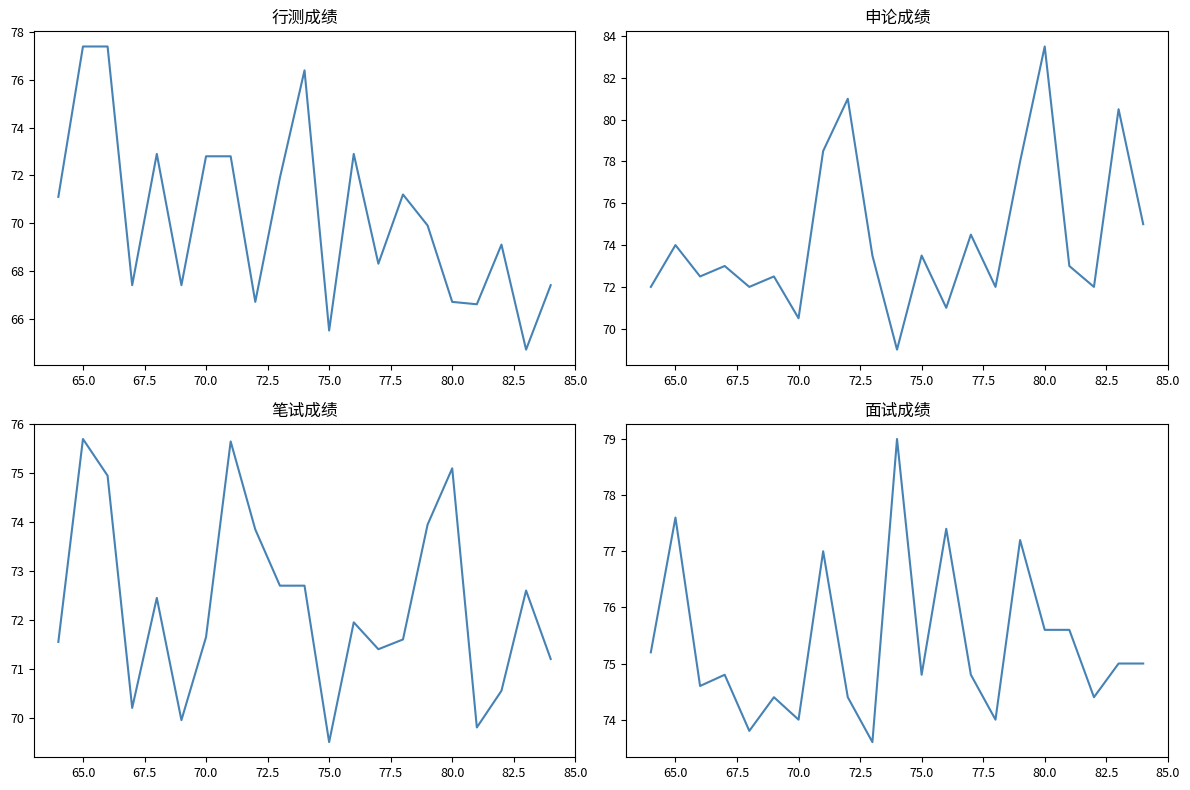

Which series ends up on top after the final intersection of 面试成绩 and 笔试成绩?

面试成绩